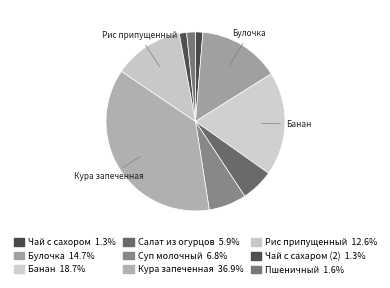

How many segments does this pie chart have?

9